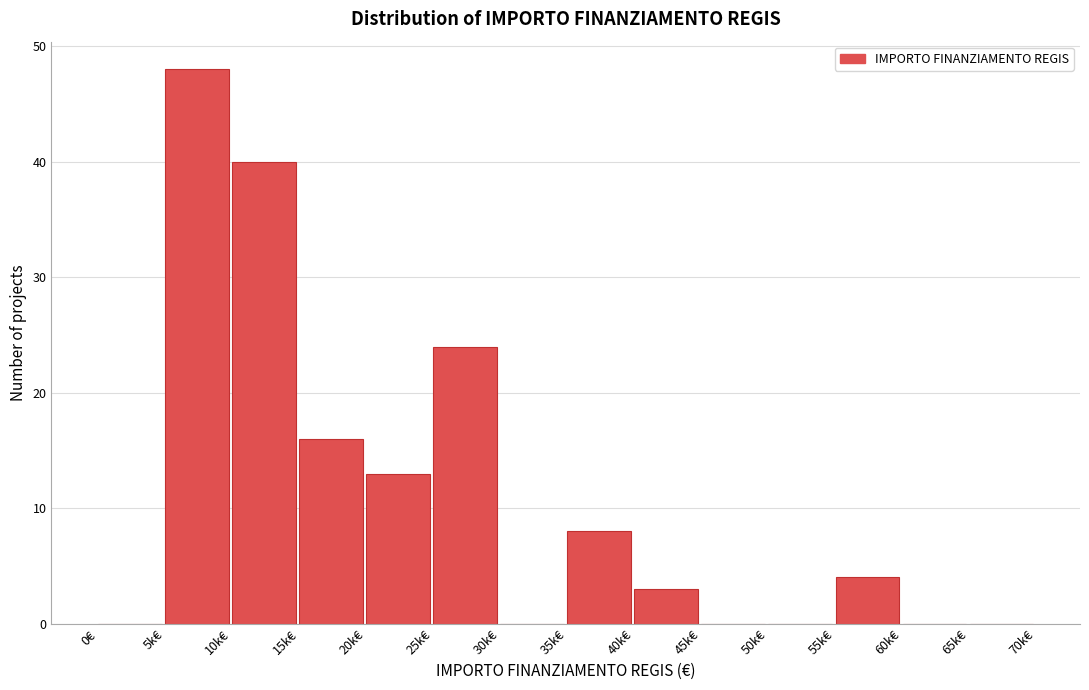

Reading right to left, list all the values displayed in this chart.

65k€=0	60k€=0	55k€=4	50k€=0	45k€=0	40k€=3	35k€=8	30k€=0	25k€=24	20k€=13	15k€=16	10k€=40	5k€=48	0€=0